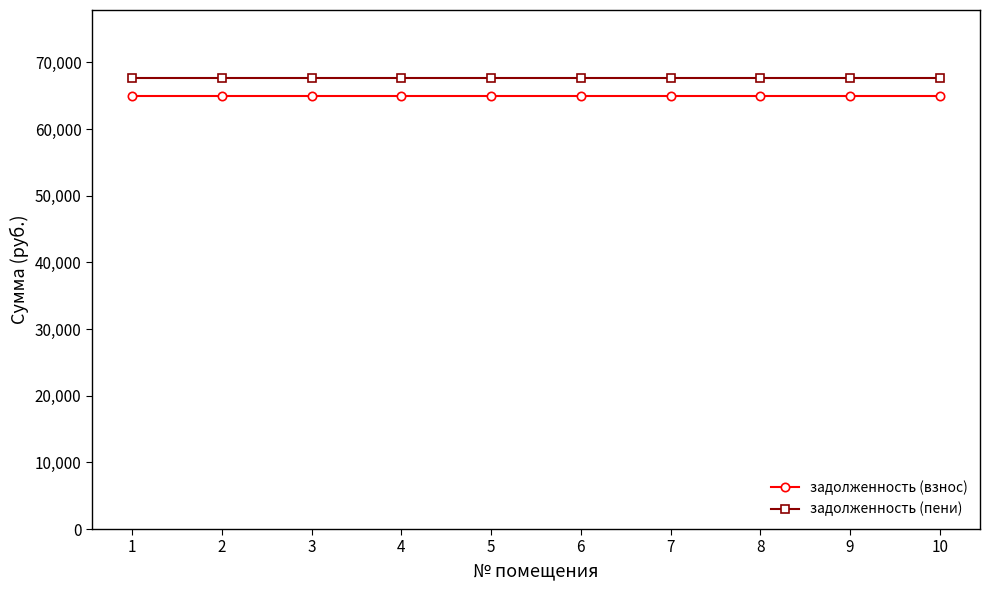

The value of задолженность (пени) at 5 is 67700.6. True or false?

True